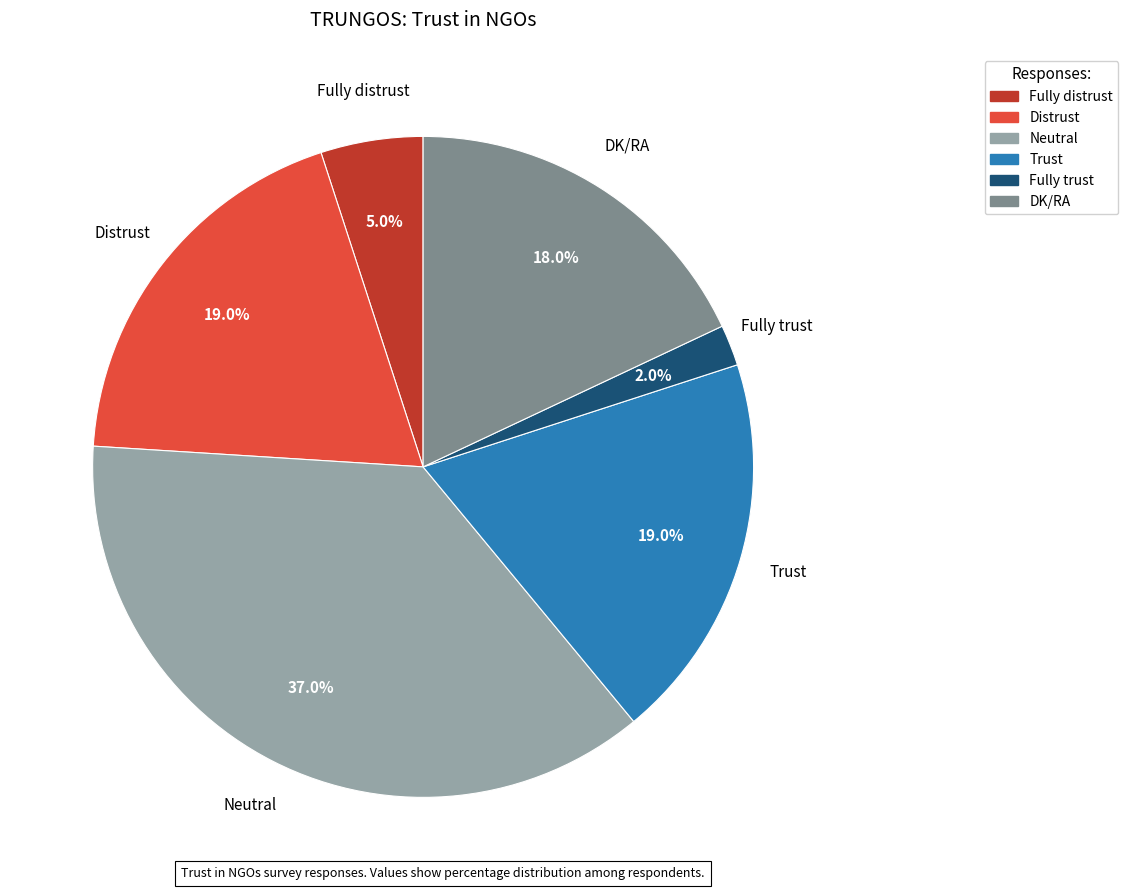

To the nearest percent, what is the difference between the largest and smallest slice percentages?

35%